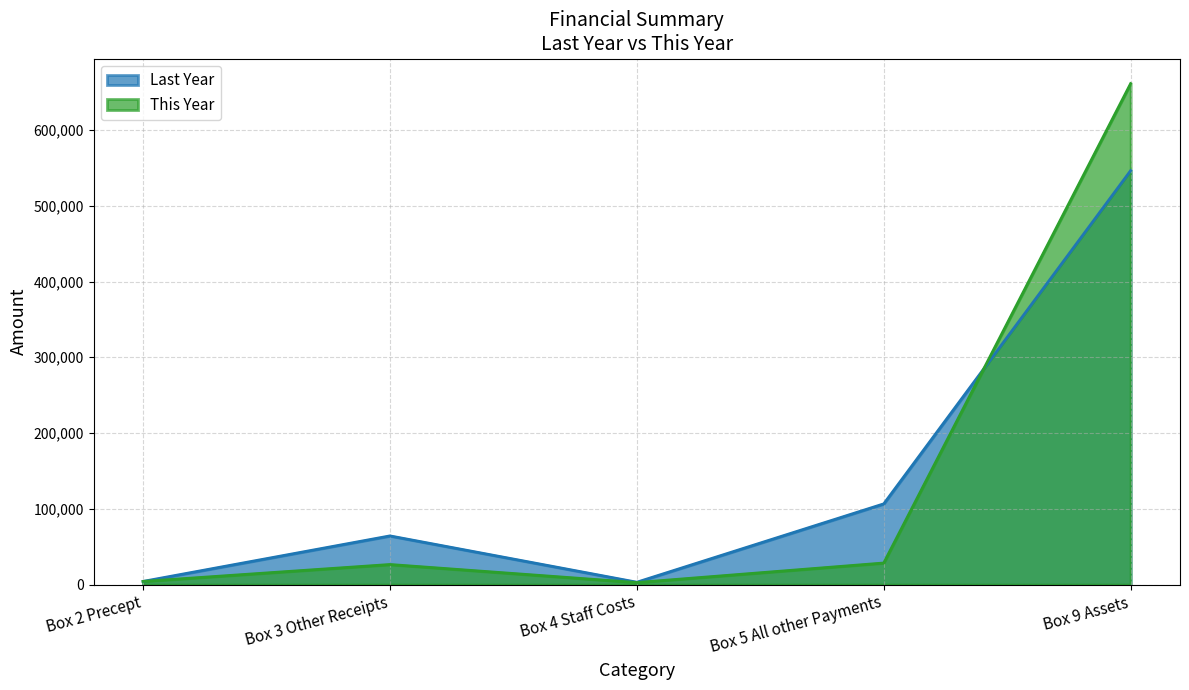

List the series in order of their peak value, lowest first.

Last Year, This Year